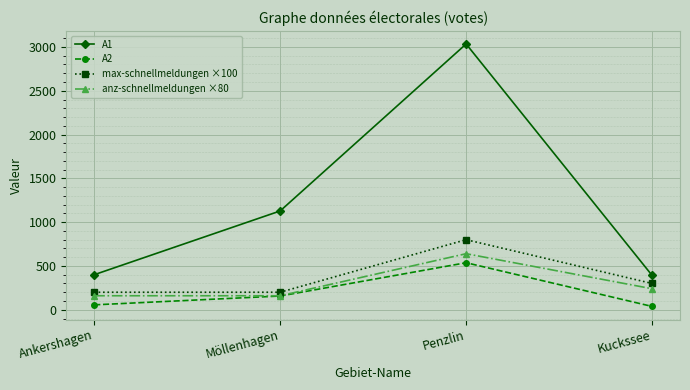

Which category has the highest value in the A2 series?

Penzlin